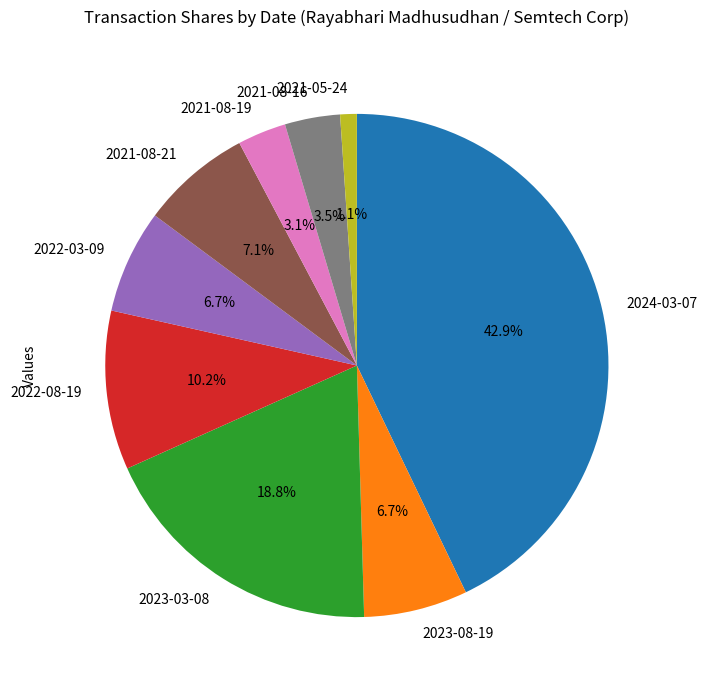

Is it true that 2023-03-08 is 19% of the pie?

True